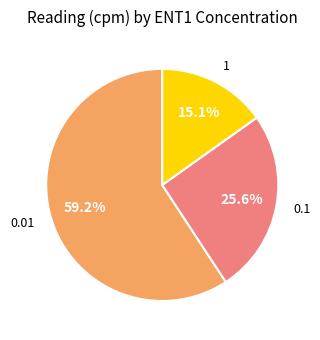

To the nearest percent, what portion does 1 represent?

15%